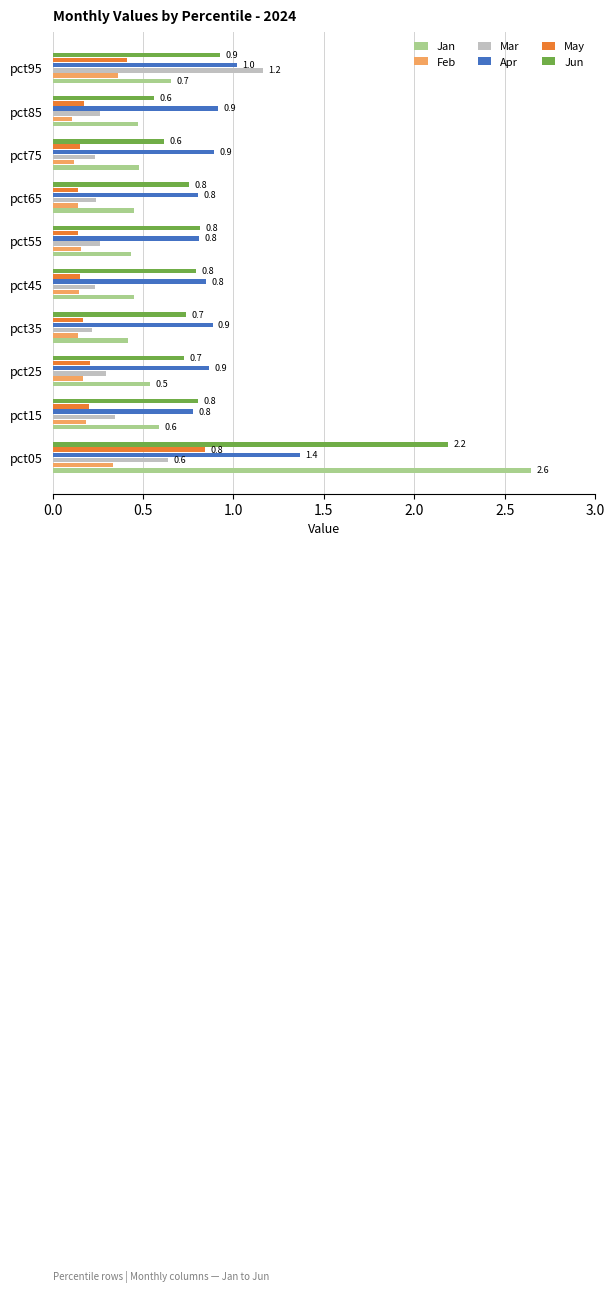

What is the sum of the May values at pct05 and pct55?

1.0